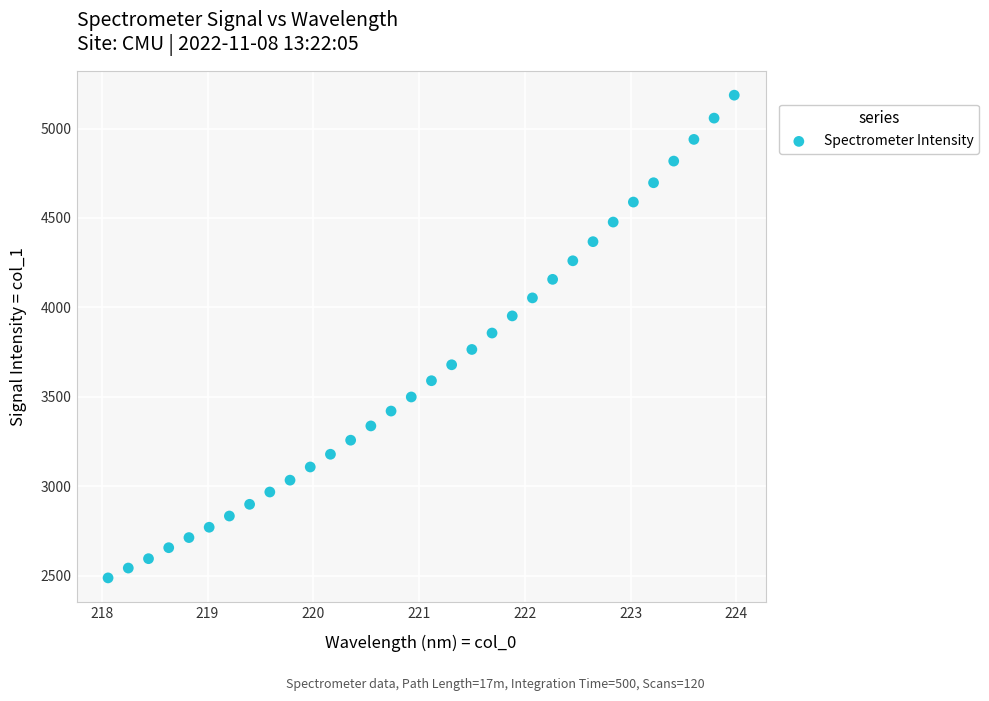

What is the range of X values (max minus min)?

5.9